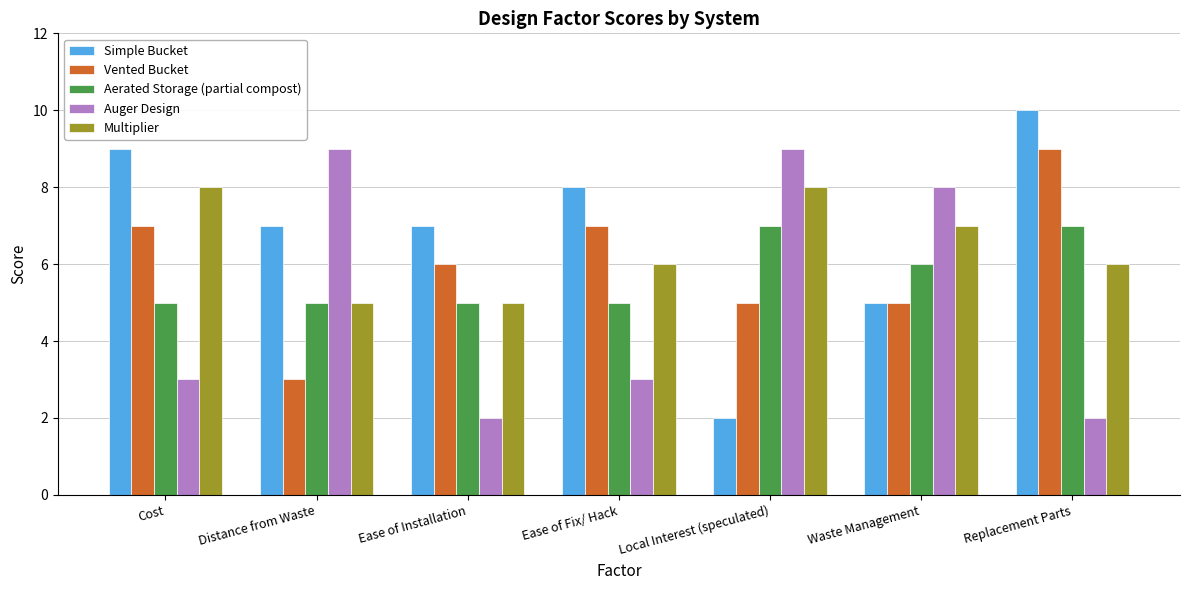

At which label does Multiplier first exceed 6?

Cost